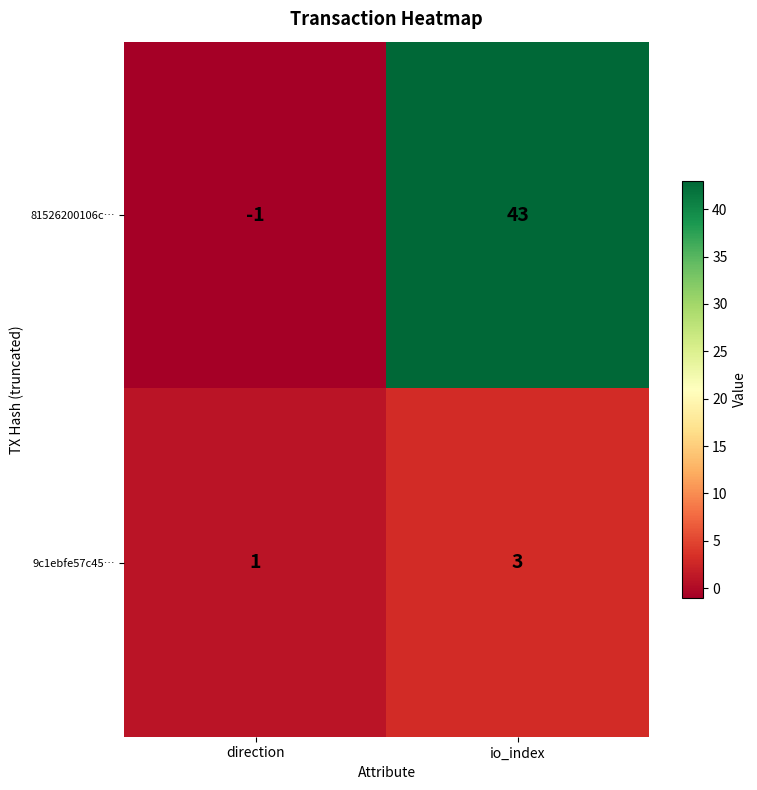

What is the sum of all 9c1ebfe57c45… values?

4